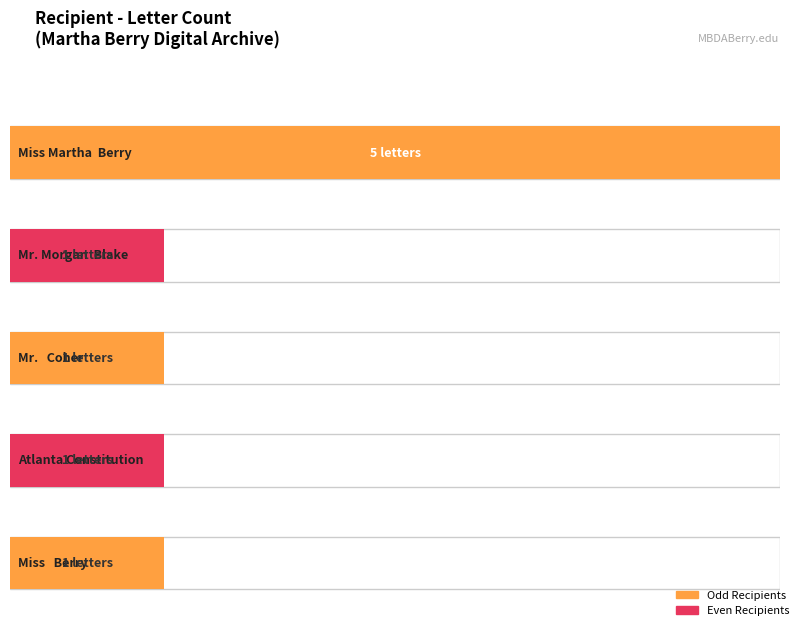

True or false: the data shows 2 at Mr. Morgan  Blake.

False